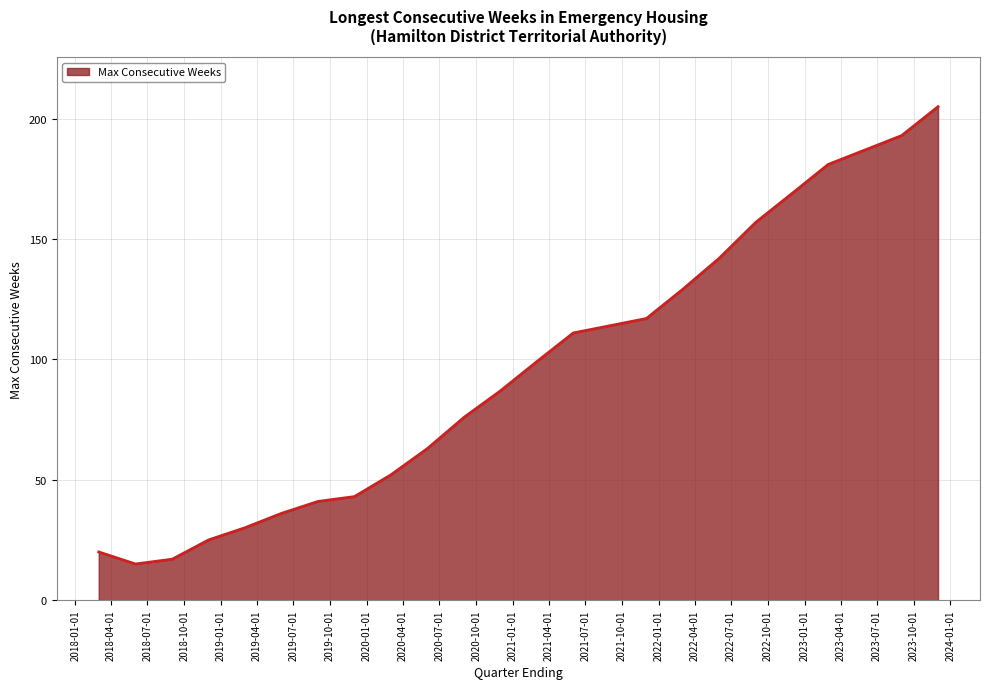

How many interior local valleys (lower than both neighbors) does the data have?

1